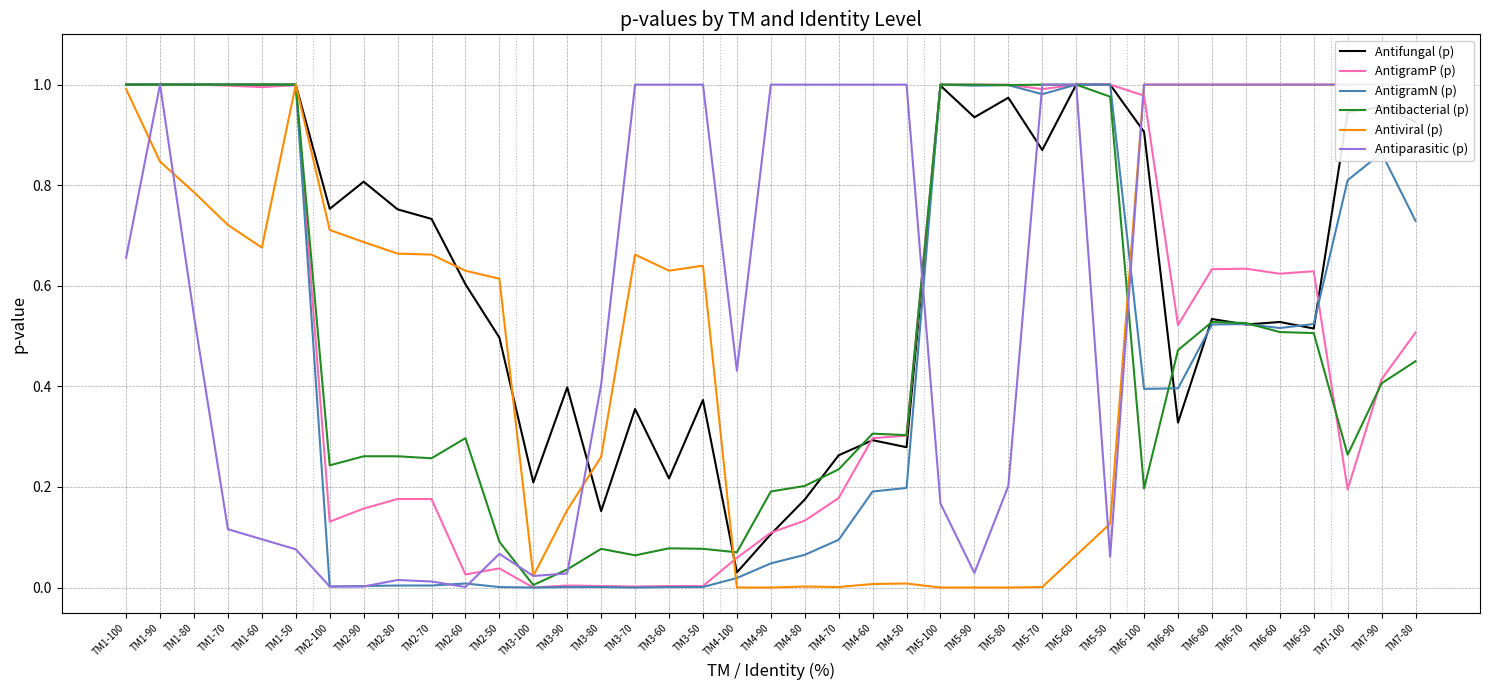

How many interior local peaks does the Antifungal (p) series have?

10